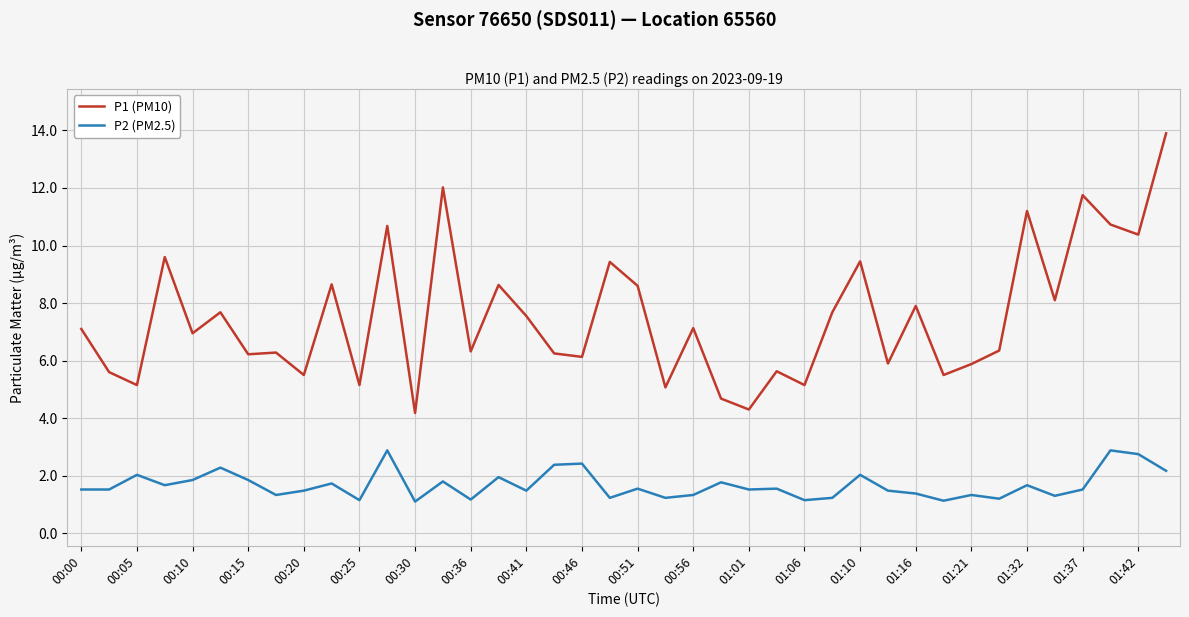

List the series in order of their peak value, highest first.

P1 (PM10), P2 (PM2.5)